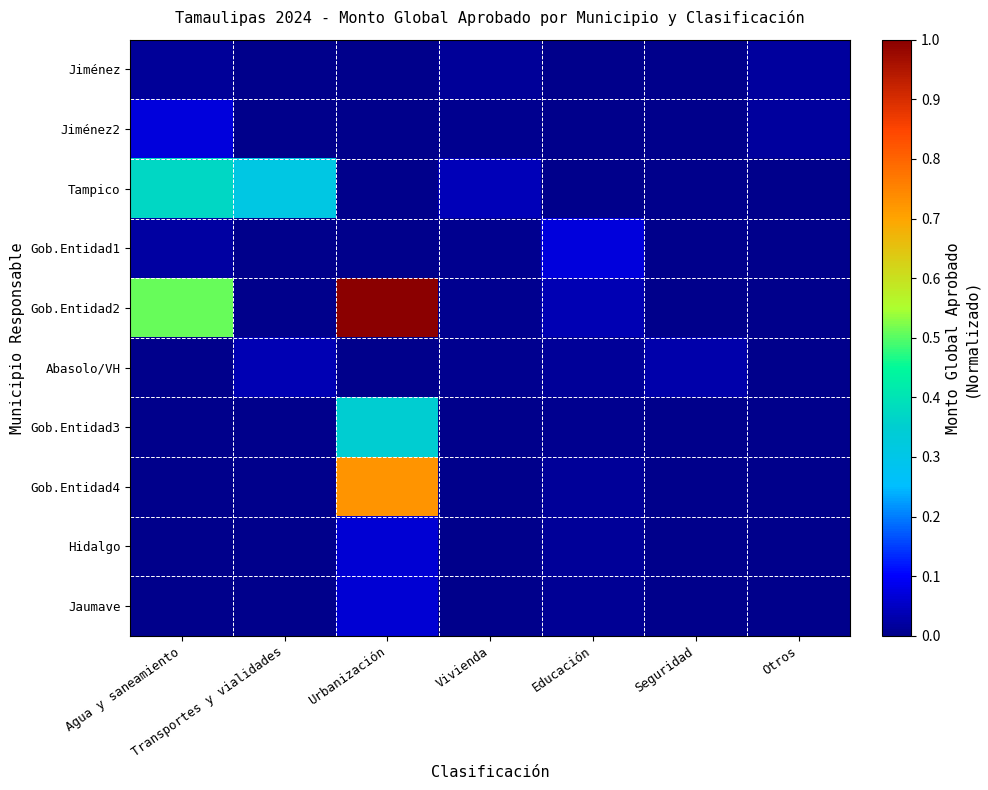

Reading left to right, list all the values displayed in this chart.

Jiménez: Agua y saneamiento=0.0	Transportes y vialidades=0.0	Urbanización=0.0	Vivienda=0.0	Educación=0.0	Seguridad=0.0	Otros=0.0
Jiménez2: Agua y saneamiento=0.1	Transportes y vialidades=0.0	Urbanización=0.0	Vivienda=0.0	Educación=0.0	Seguridad=0.0	Otros=0.0
Tampico: Agua y saneamiento=0.4	Transportes y vialidades=0.3	Urbanización=0.0	Vivienda=0.0	Educación=0.0	Seguridad=0.0	Otros=0.0
Gob.Entidad1: Agua y saneamiento=0.0	Transportes y vialidades=0.0	Urbanización=0.0	Vivienda=0.0	Educación=0.1	Seguridad=0.0	Otros=0.0
Gob.Entidad2: Agua y saneamiento=0.5	Transportes y vialidades=0.0	Urbanización=1.0	Vivienda=0.0	Educación=0.0	Seguridad=0.0	Otros=0.0
Abasolo/VH: Agua y saneamiento=0.0	Transportes y vialidades=0.0	Urbanización=0.0	Vivienda=0.0	Educación=0.0	Seguridad=0.0	Otros=0.0
Gob.Entidad3: Agua y saneamiento=0.0	Transportes y vialidades=0.0	Urbanización=0.4	Vivienda=0.0	Educación=0.0	Seguridad=0.0	Otros=0.0
Gob.Entidad4: Agua y saneamiento=0.0	Transportes y vialidades=0.0	Urbanización=0.7	Vivienda=0.0	Educación=0.0	Seguridad=0.0	Otros=0.0
Hidalgo: Agua y saneamiento=0.0	Transportes y vialidades=0.0	Urbanización=0.1	Vivienda=0.0	Educación=0.0	Seguridad=0.0	Otros=0.0
Jaumave: Agua y saneamiento=0.0	Transportes y vialidades=0.0	Urbanización=0.1	Vivienda=0.0	Educación=0.0	Seguridad=0.0	Otros=0.0